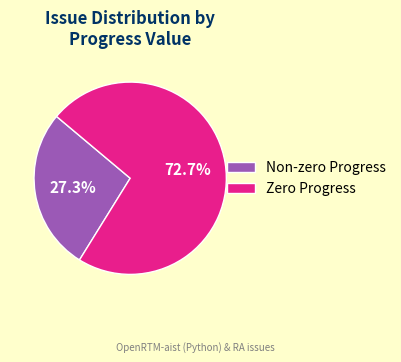

How many slices are in this pie chart?

2